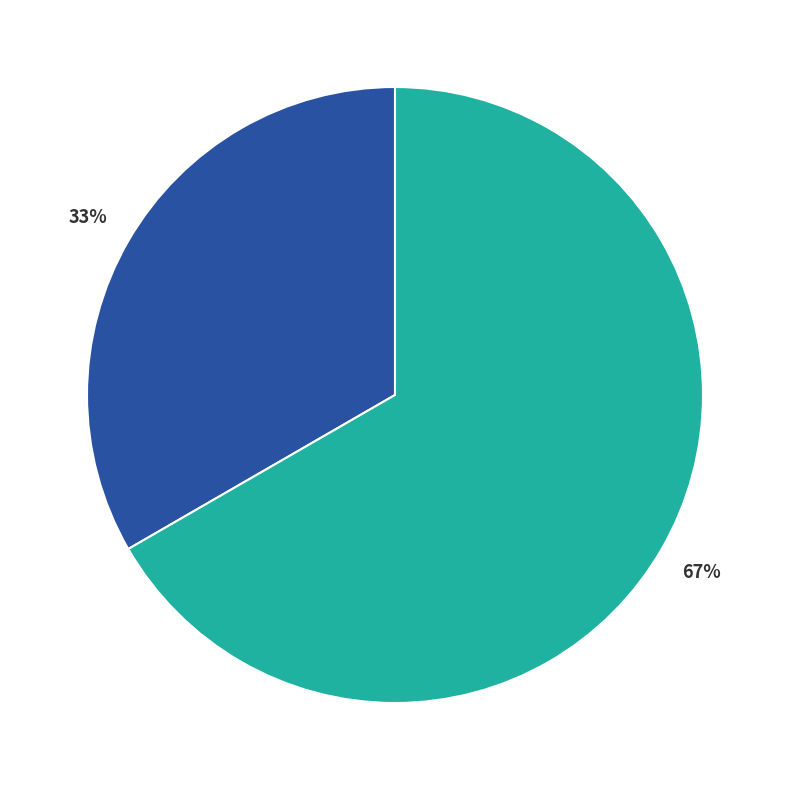

How many slices are in this pie chart?

2